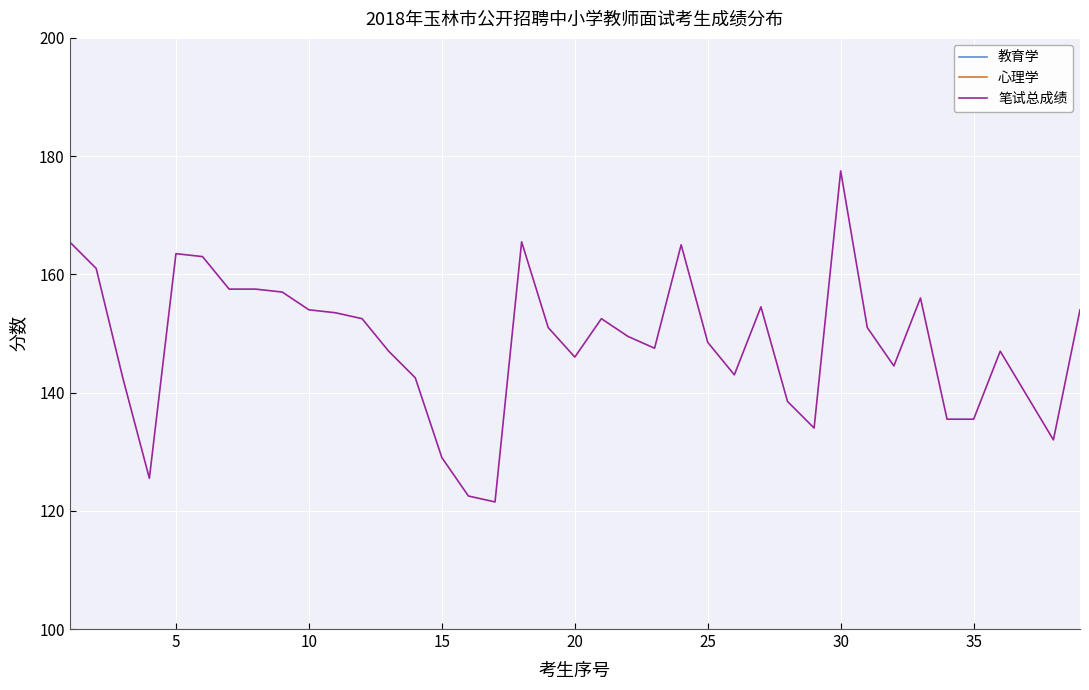

At which category is the sum across all series the highest?

30